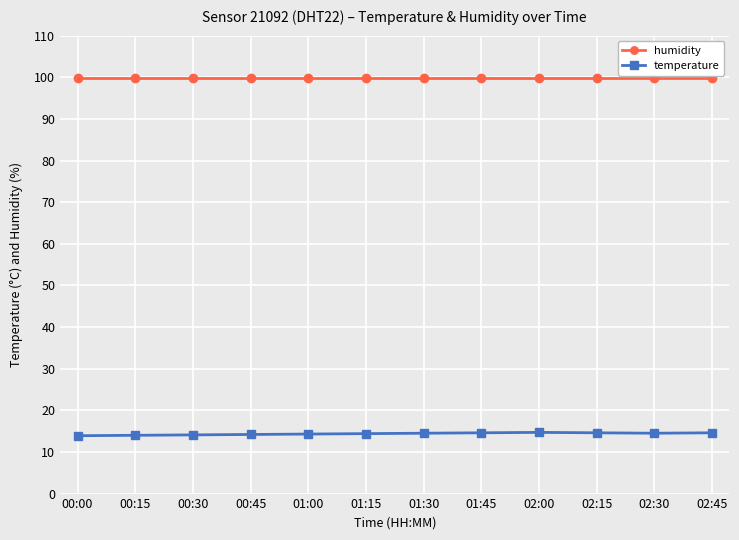

What is the spread (max minus min) of values at 02:15?

85.3